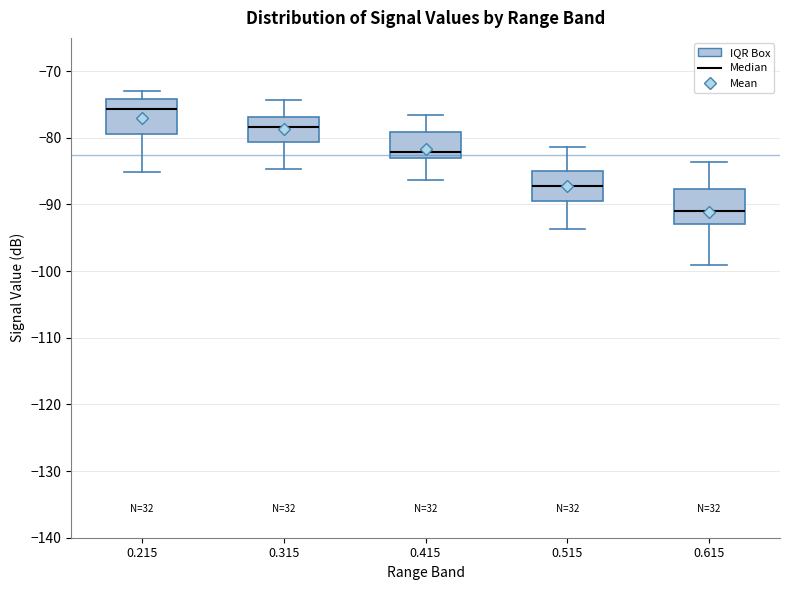

Where does the lower whisker of the box at x = 0.315 end on the y-axis? The values are not printed on the chart, so give them approximately, as read against the axis.

-85